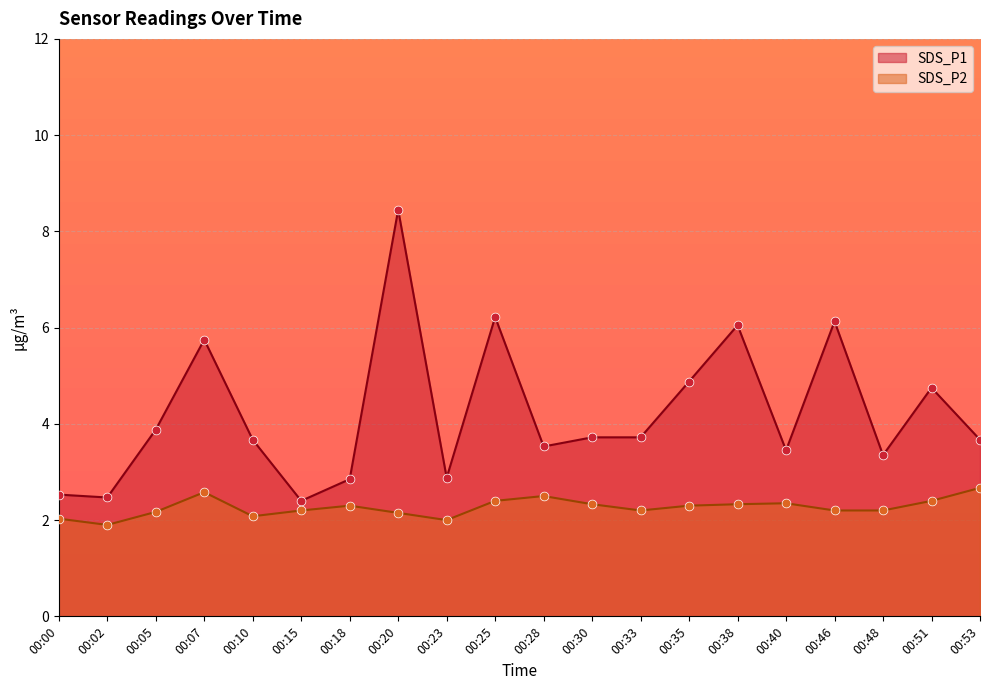

Which series has the largest Y range (max minus min)?

SDS_P1